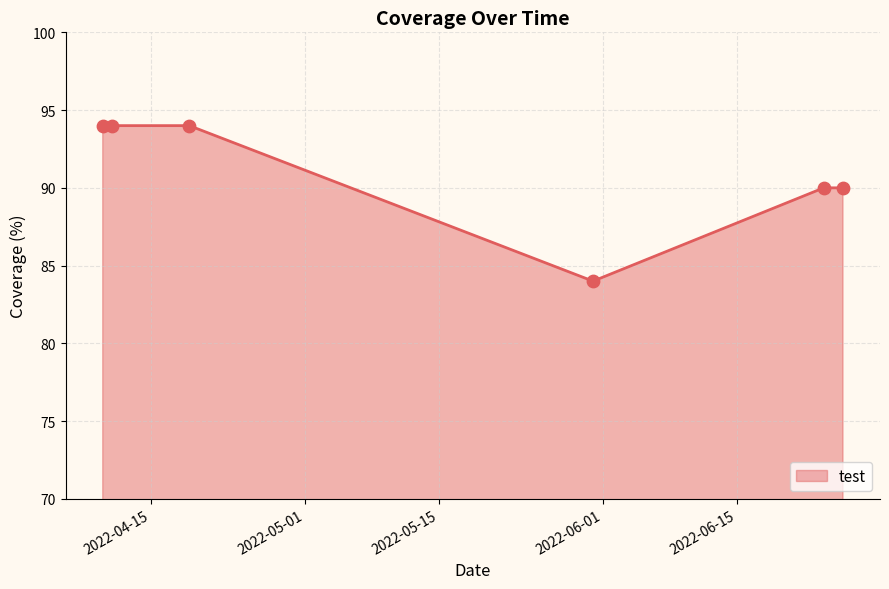

What is the greatest value displayed?

94